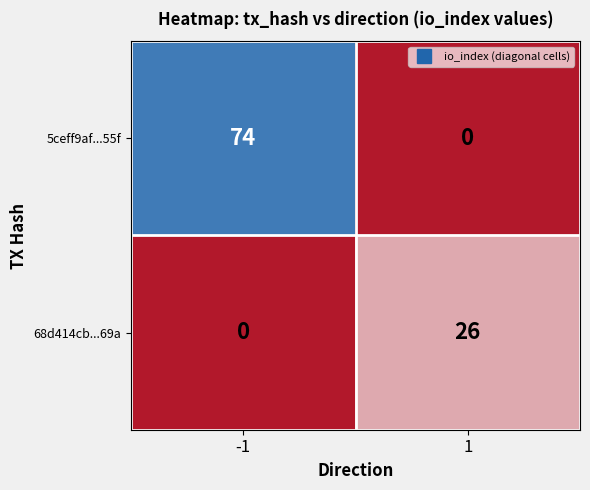

Count the number of data series in this chart.

2